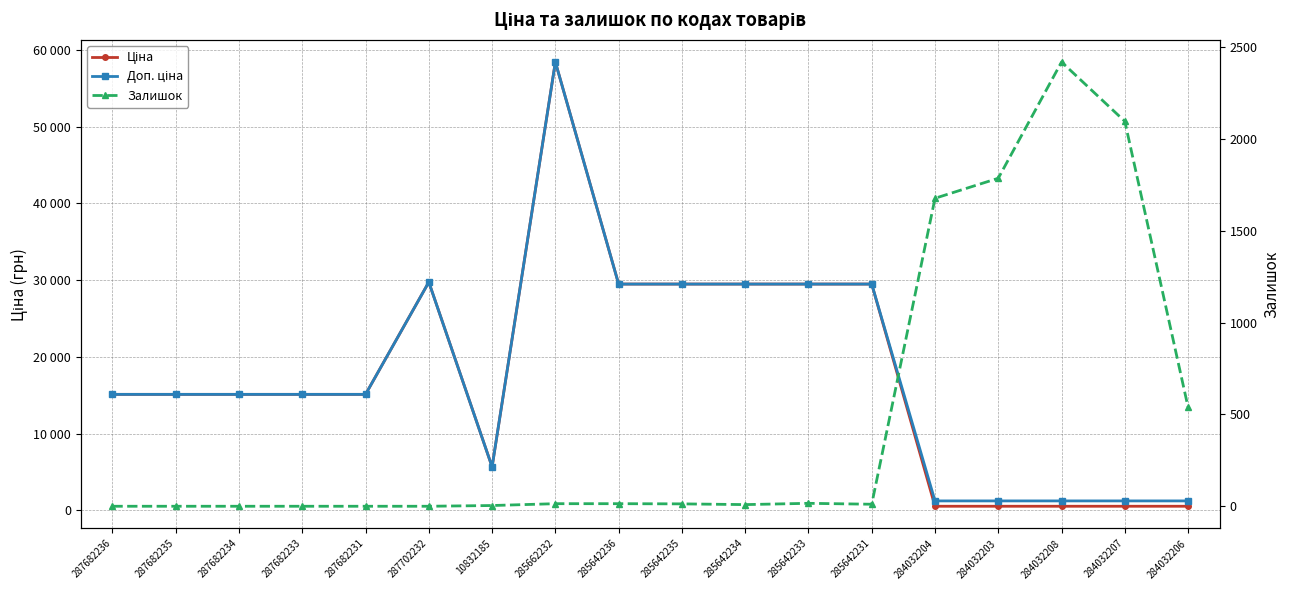

Read the Ціна value at 285642236.

29491.5